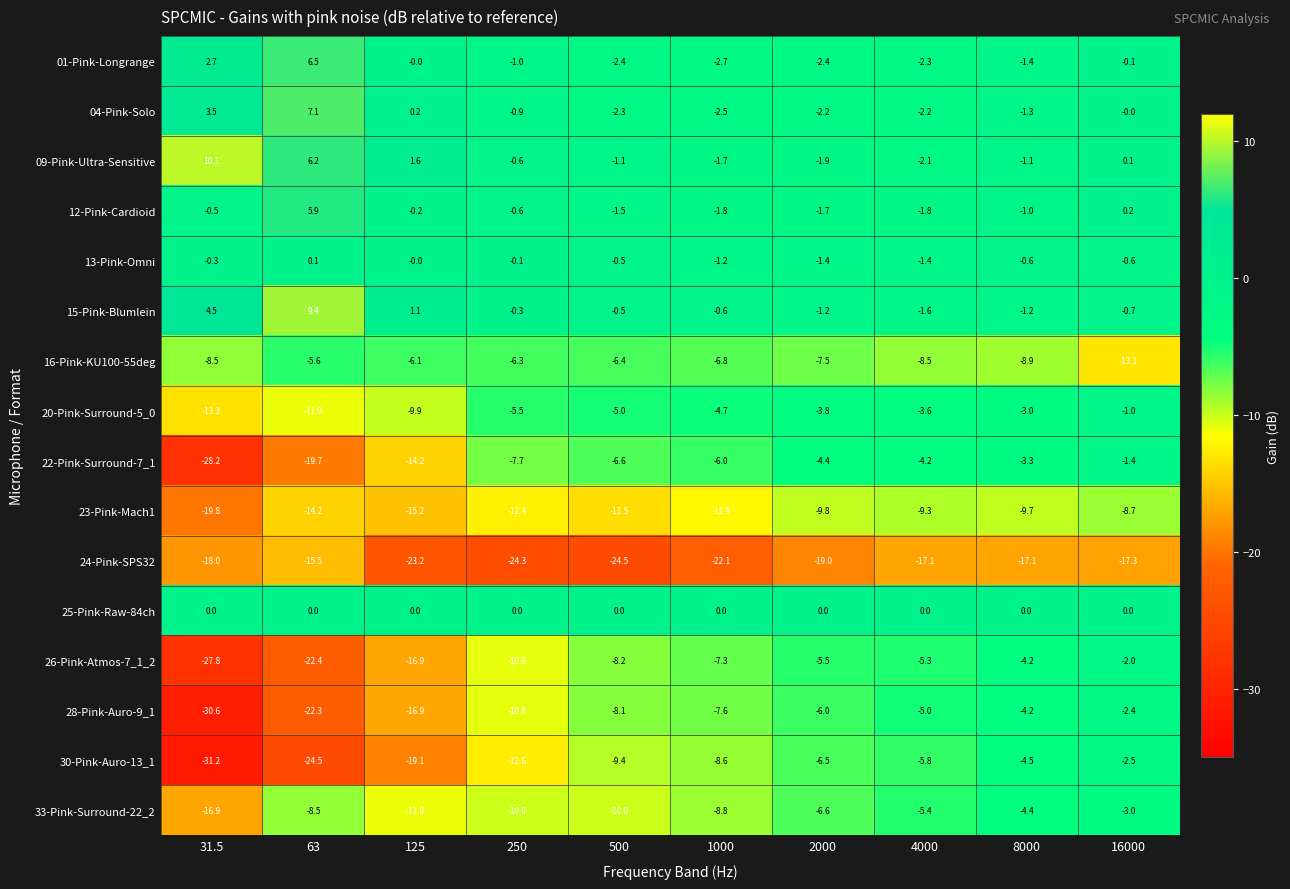

What is the average value of the 20-Pink-Surround-5_0 series?

-6.1